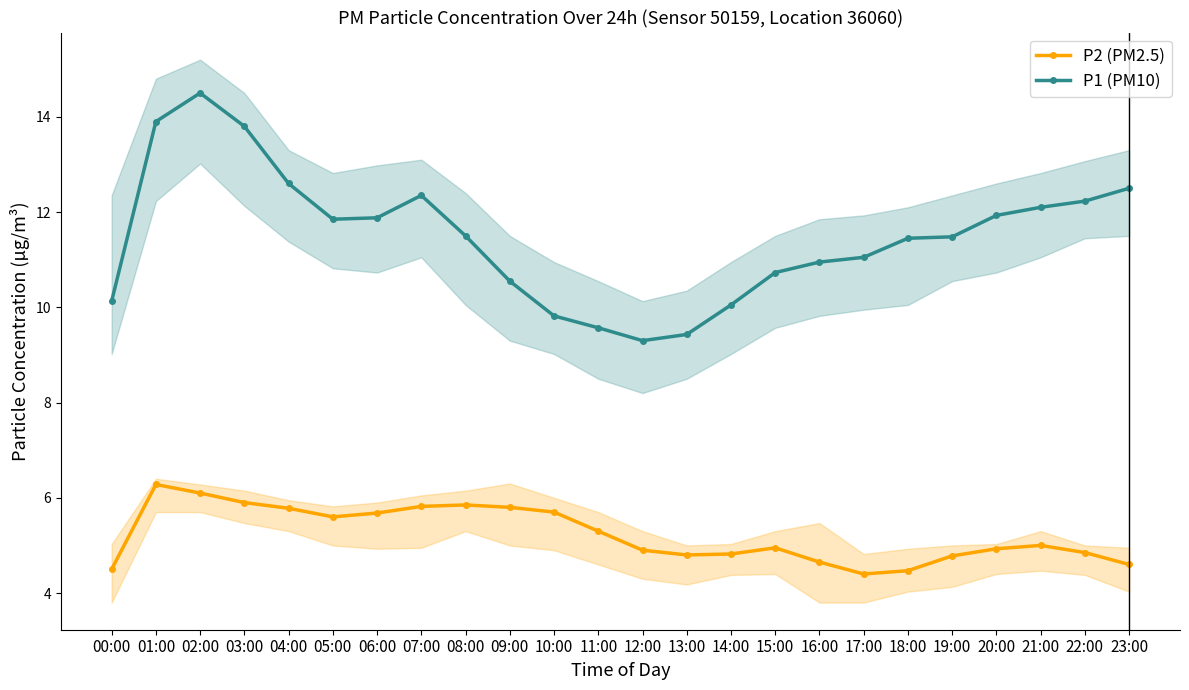

Which category has the highest value in the P1 (PM10) series?

02:00